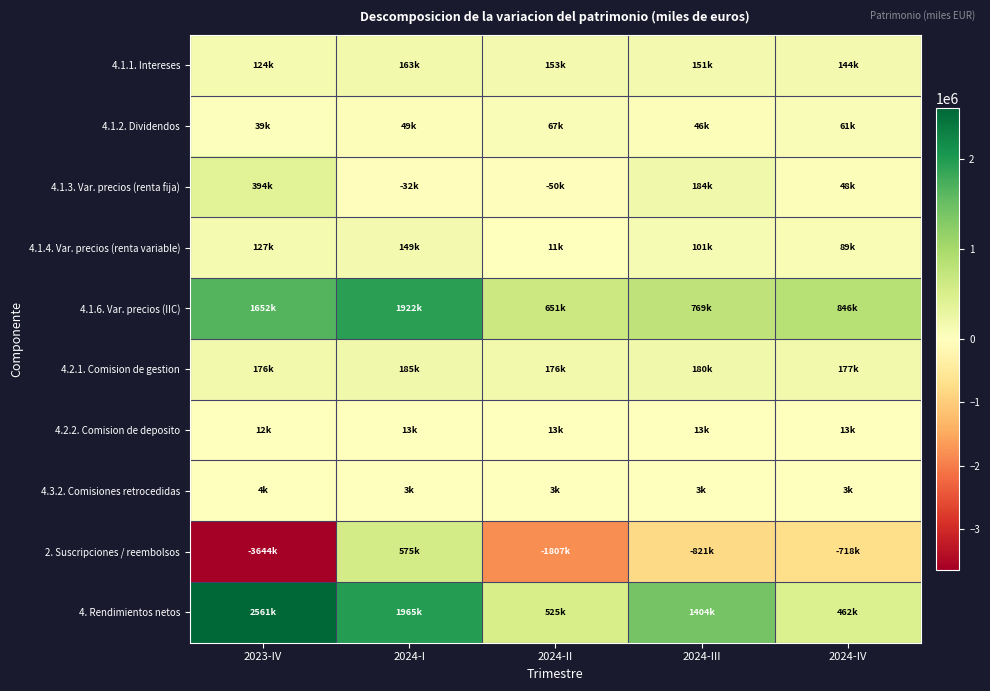

At how many categories does at least one series exceed 1168909?

3